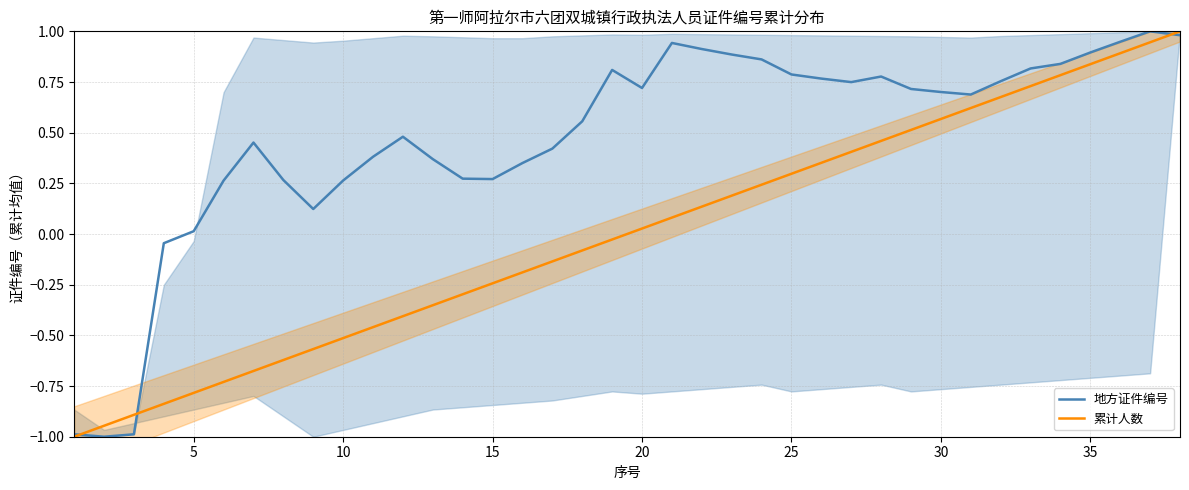

At which label is 地方证件编号 closest to 0?

5